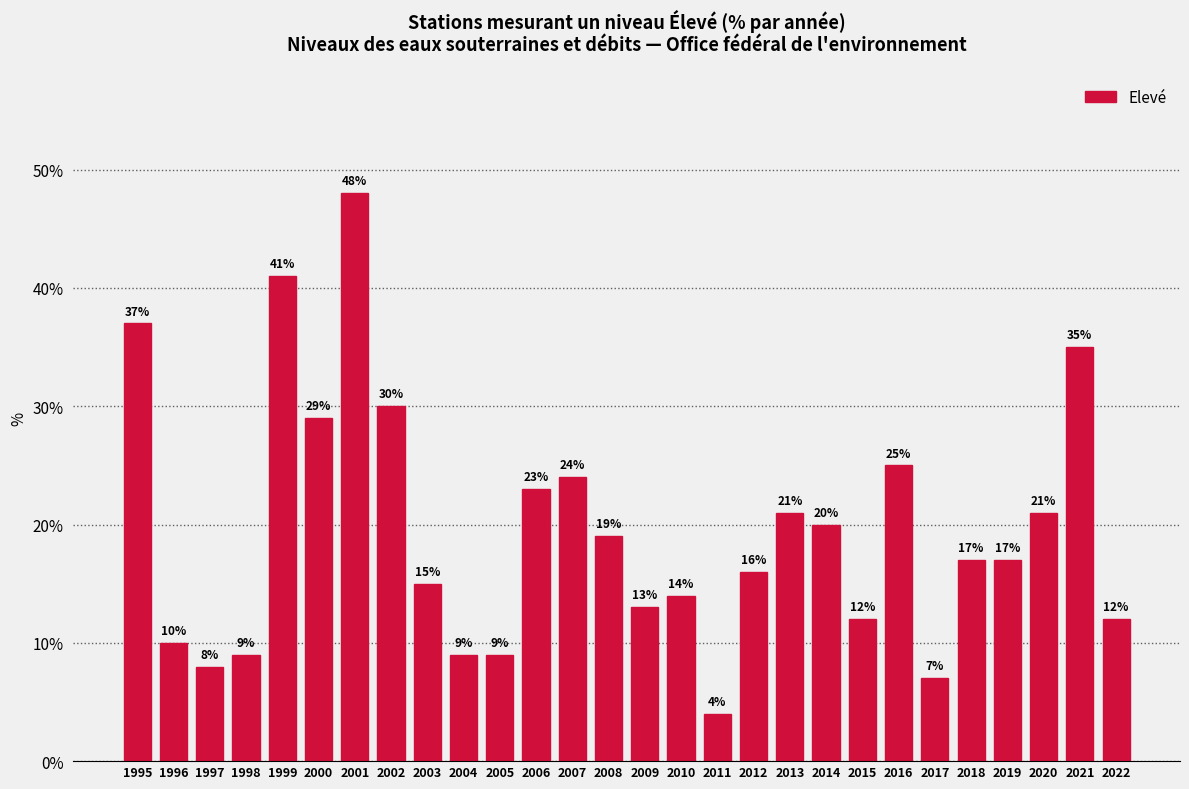

Reading left to right, list all the values displayed in this chart.

37	10	8	9	41	29	48	30	15	9	9	23	24	19	13	14	4	16	21	20	12	25	7	17	17	21	35	12